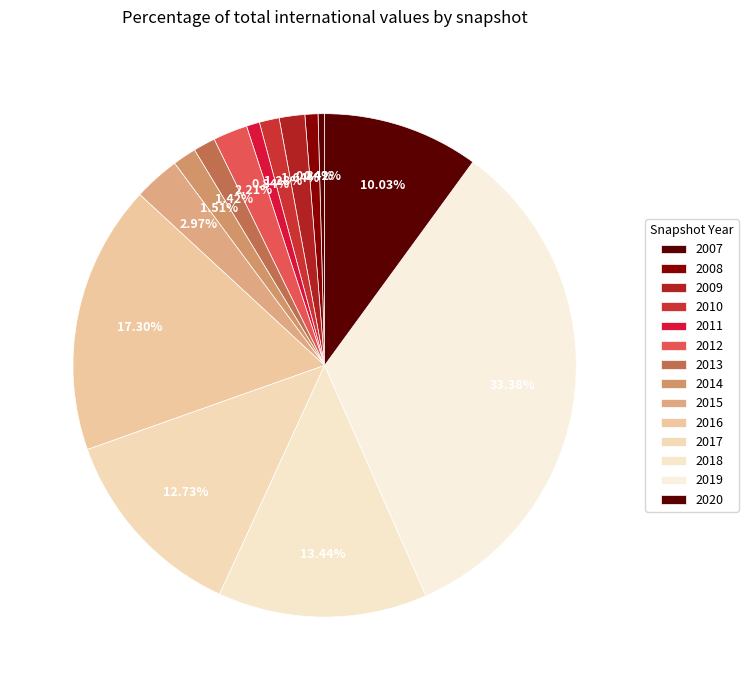

Count the number of slices in the pie.

14